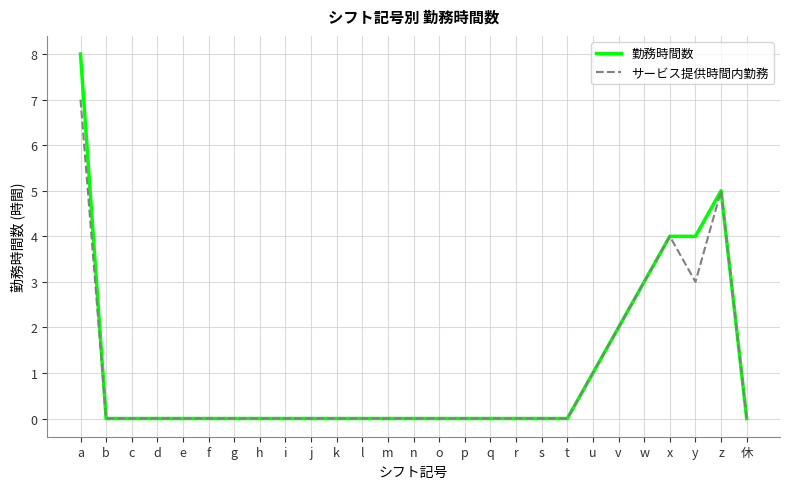

What is the maximum value for 勤務時間数?

8